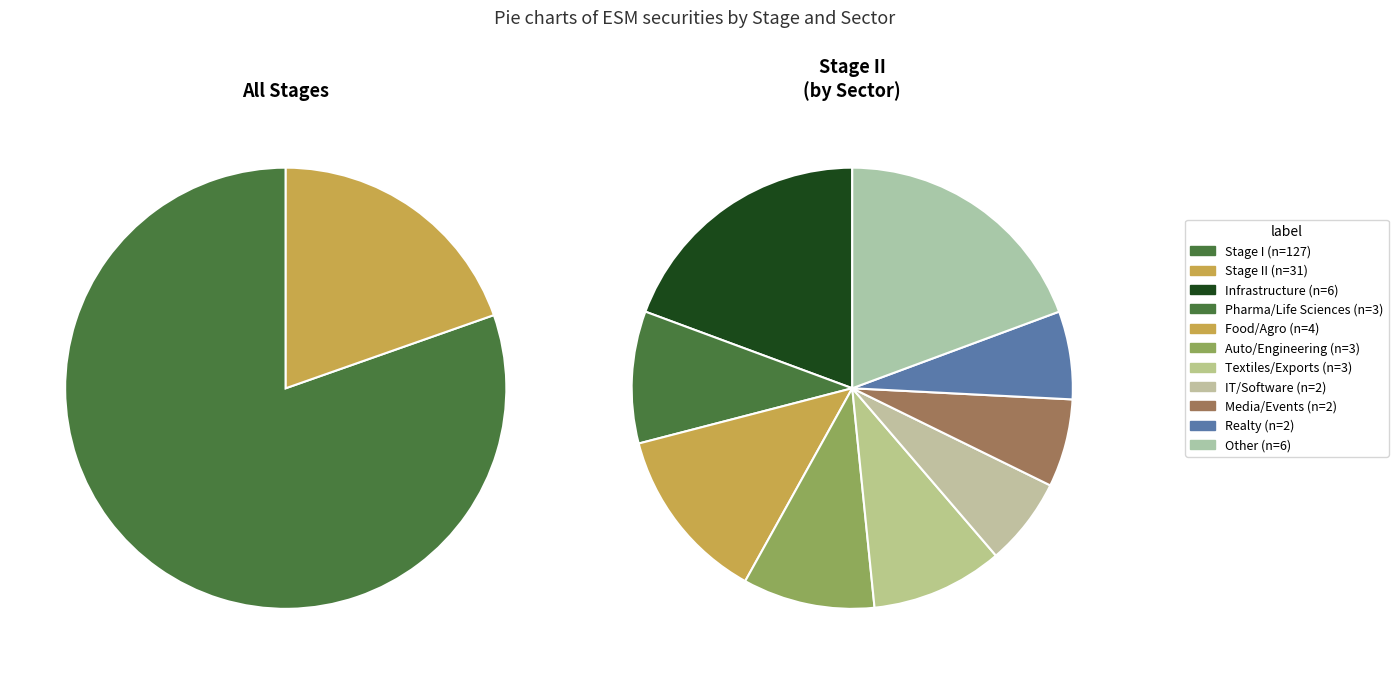

Rank the categories by value from lowest to highest.

Stage II, Stage I